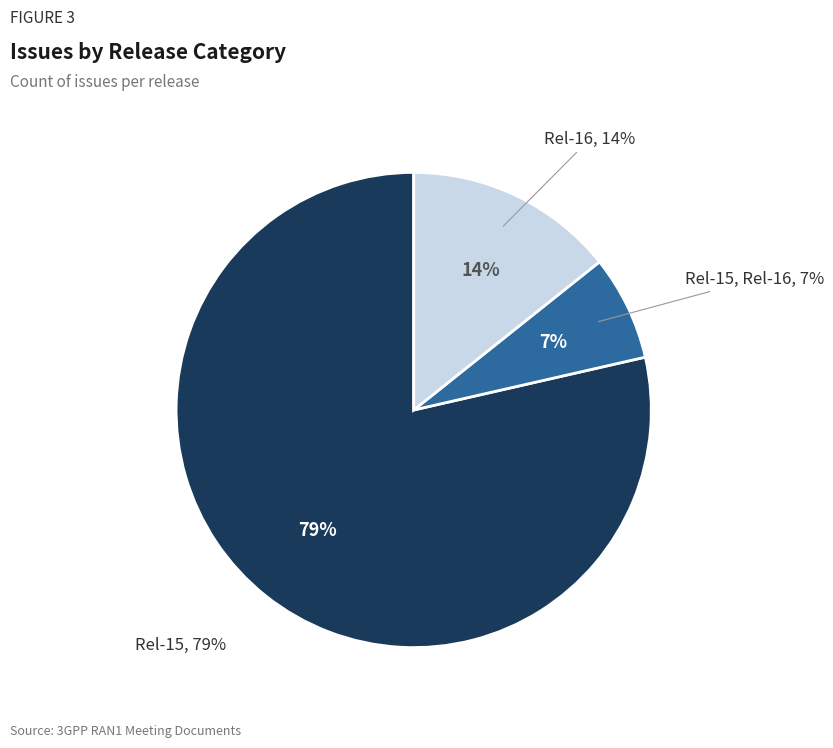

Does Rel-16 account for over 50% of the chart?

No